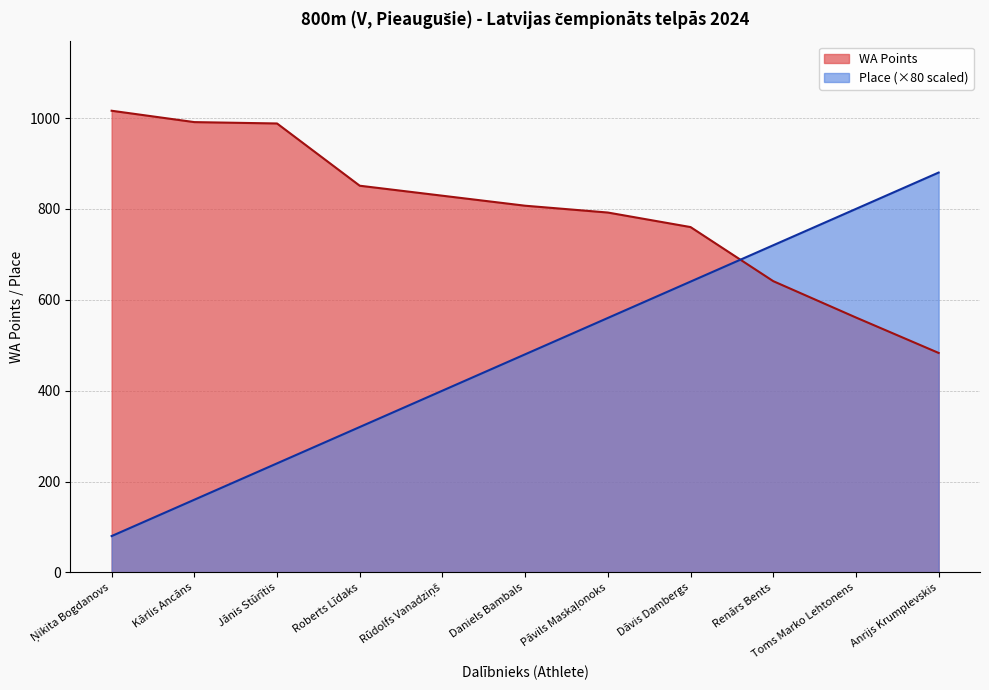

List the series in order of their overall mean, highest first.

WA Points, Place (×80 scaled)